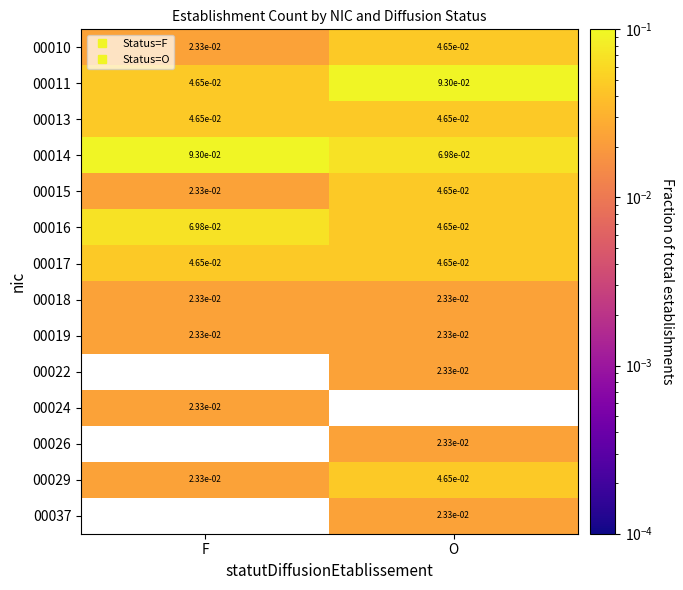

How many distinct data groups are displayed?

14